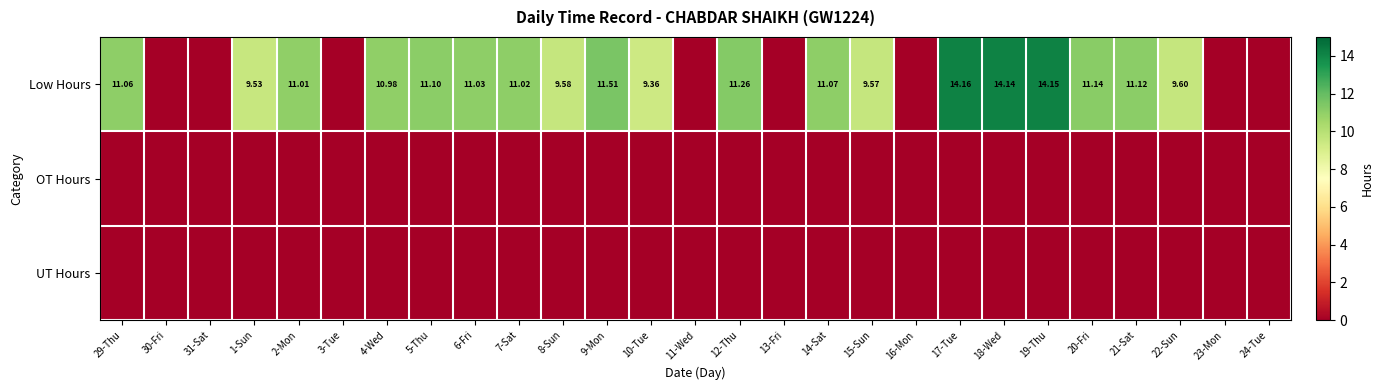

At which label does OT Hours reach its minimum?

29-Thu